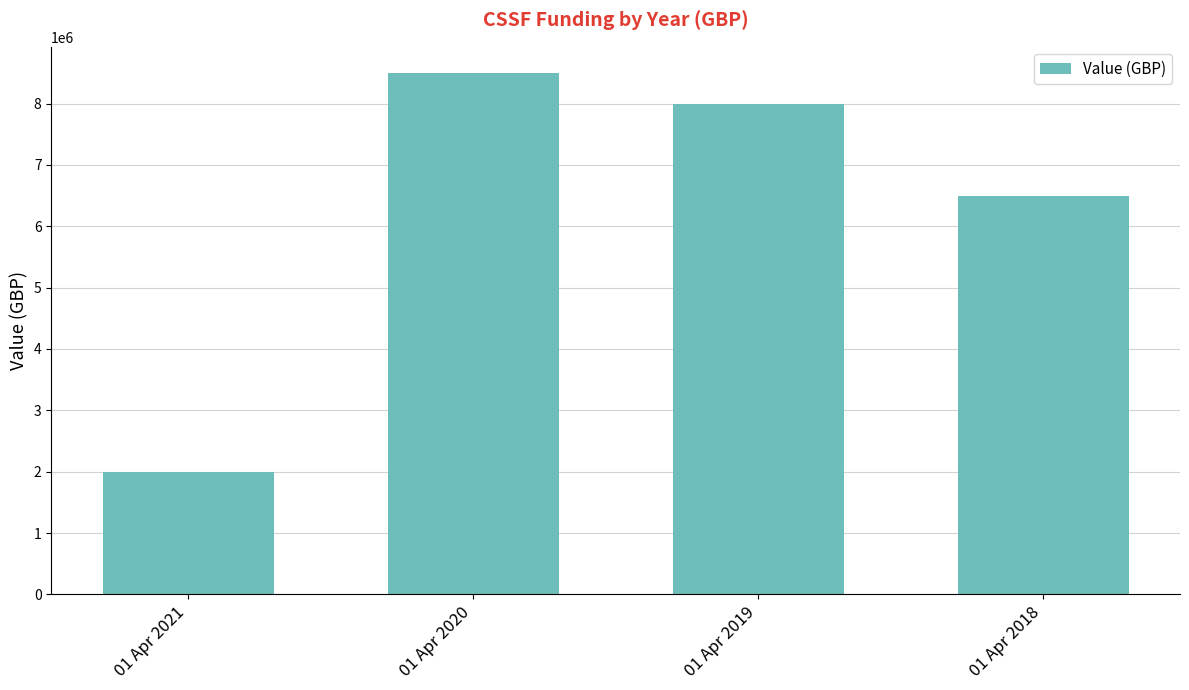

Rank the categories by value from highest to lowest.

01 Apr 2020, 01 Apr 2019, 01 Apr 2018, 01 Apr 2021